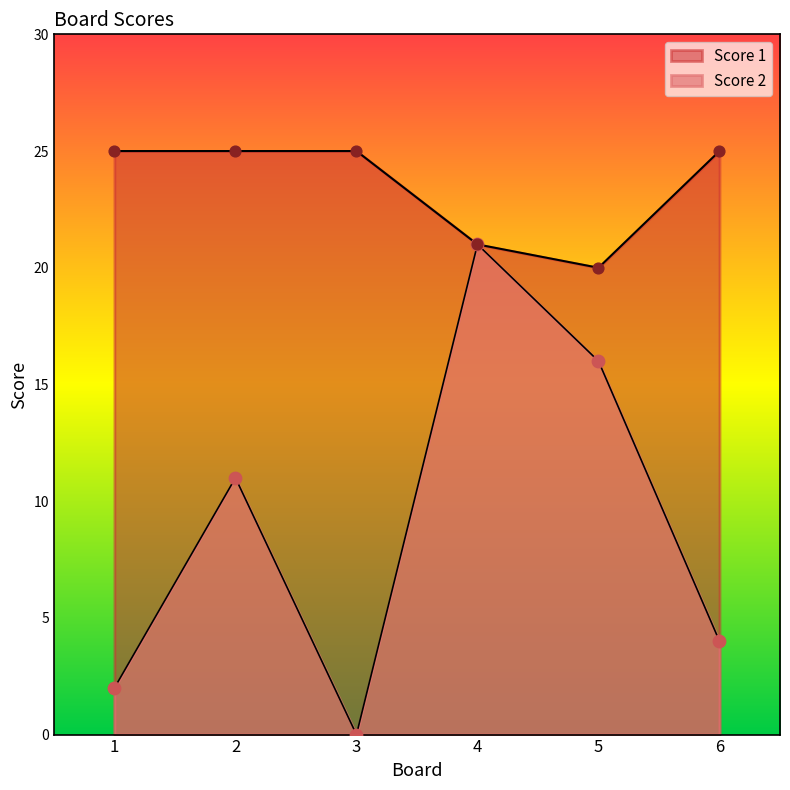

Is the value of Score 2 at 6 greater than the value of Score 1 at 1?

No